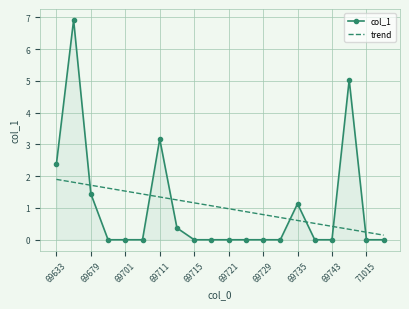

What is the maximum value for col_1?

6.9